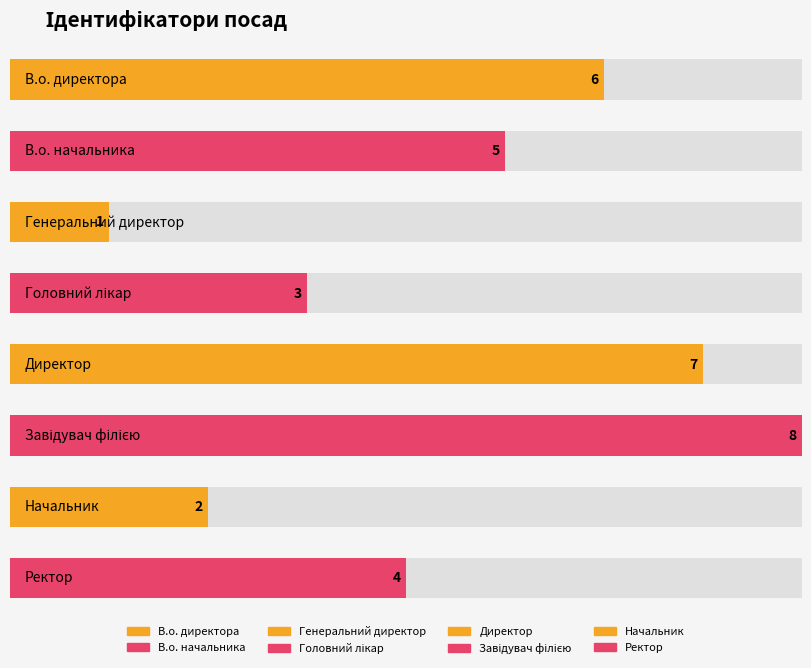

Is it true that the value at Завідувач філією is 8?

True